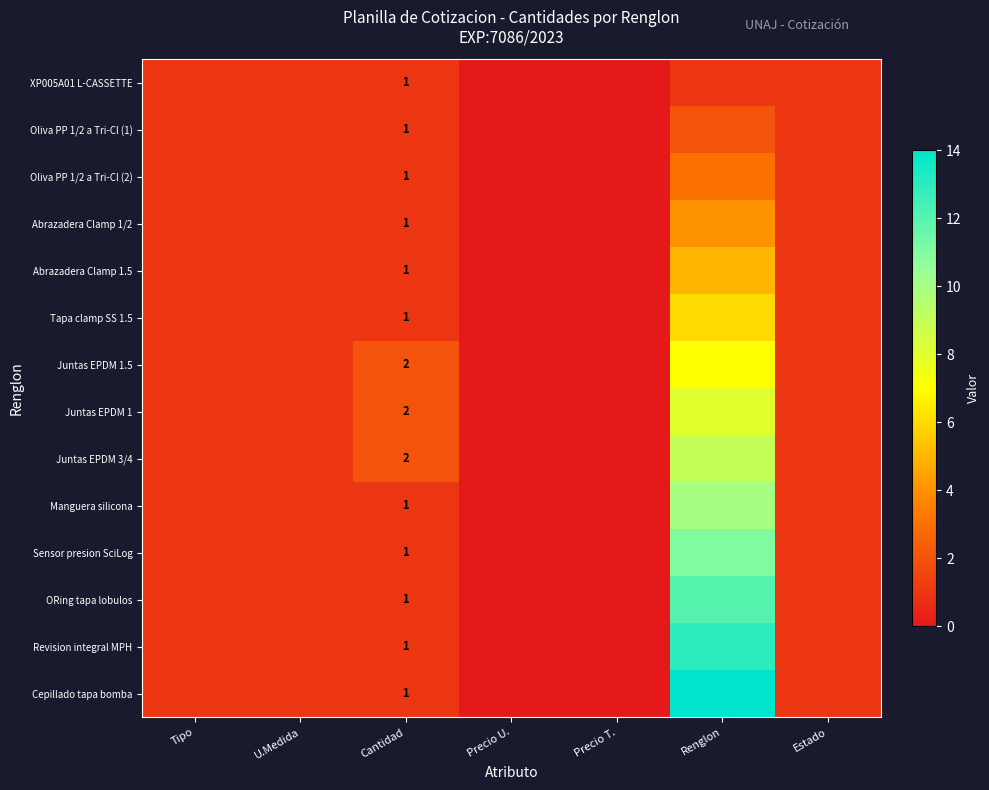

The Oliva PP 1/2 a Tri-Cl (1) series shows 1 at Cantidad. True or false?

True